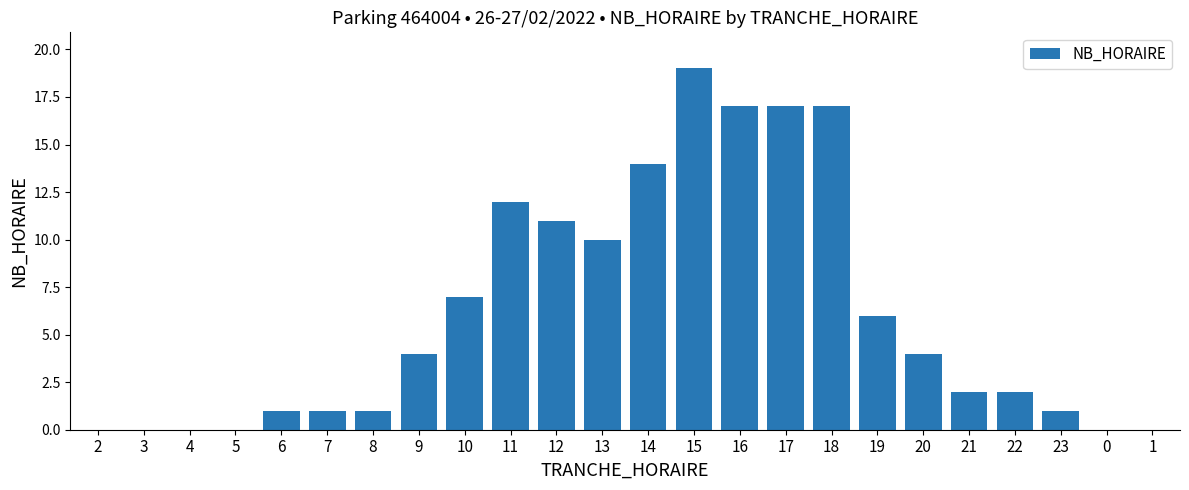

What is the ratio of the value at 18 to the value at 11?

1.4